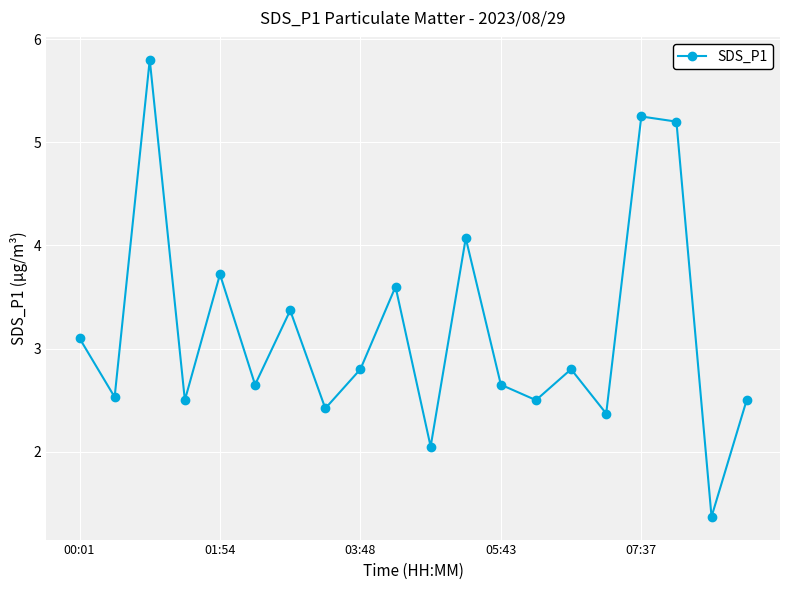

What is the smallest value displayed?

1.4